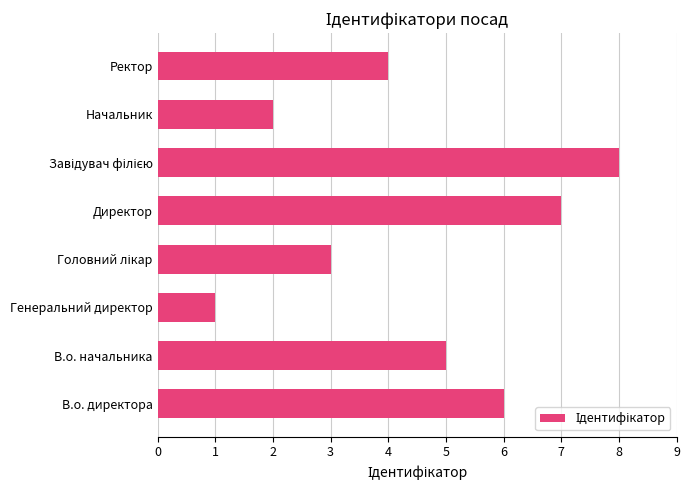

What is the change in value from Генеральний директор to Начальник?

+1